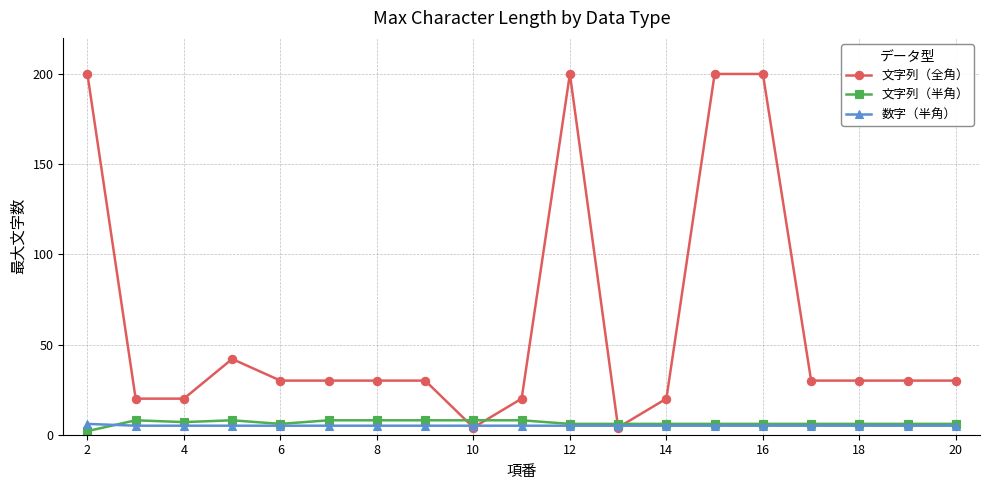

Which series has the largest total across all categories?

文字列（全角）